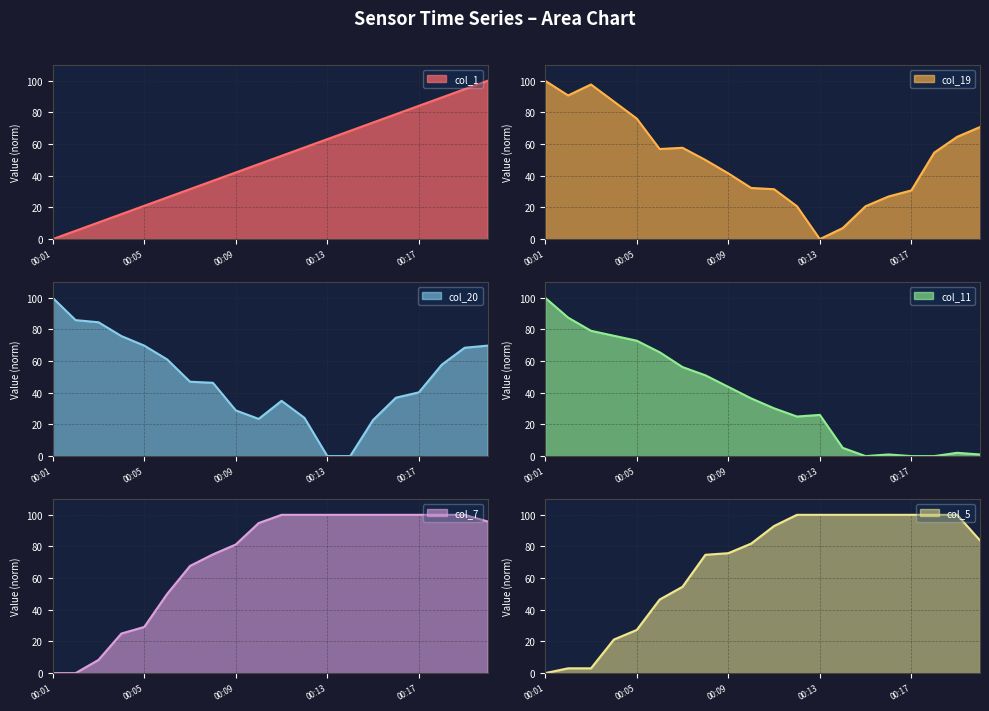

At 00:06, list the series in order from largest to smallest.

col_11, col_20, col_19, col_7, col_5, col_1